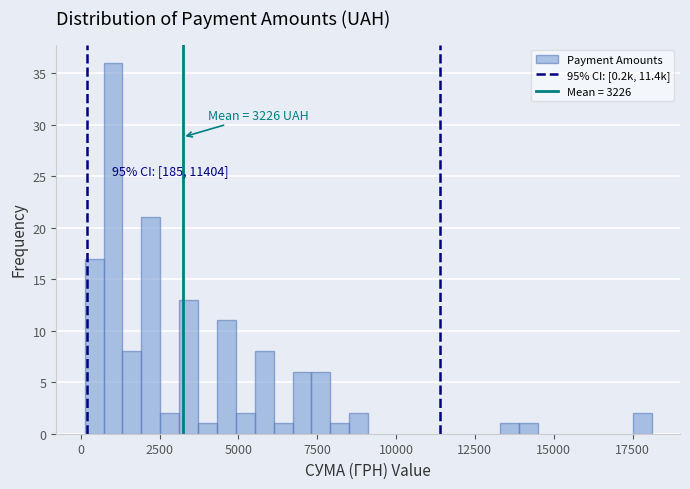

Around what value on the x-axis is the tallest bar? Give the approximate position of its centre, as read against the axis.

1000